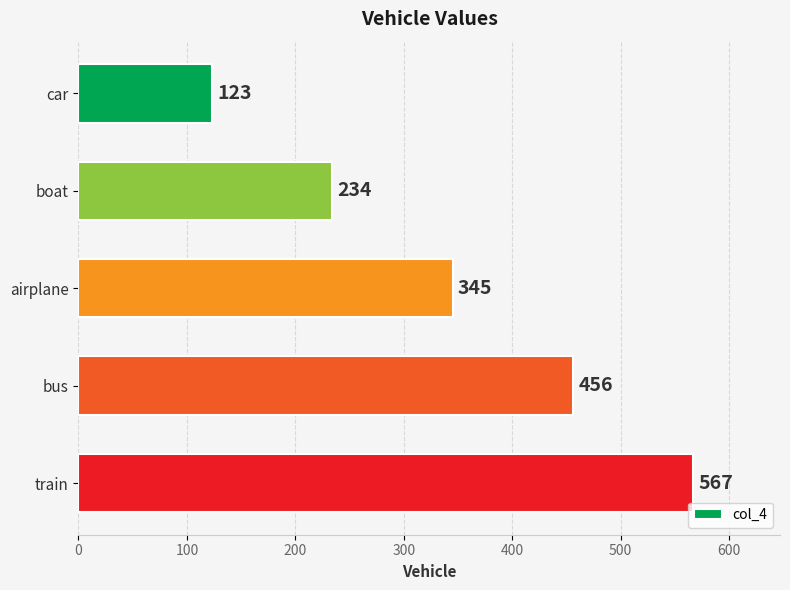

At which label is the value closest to 345?

airplane